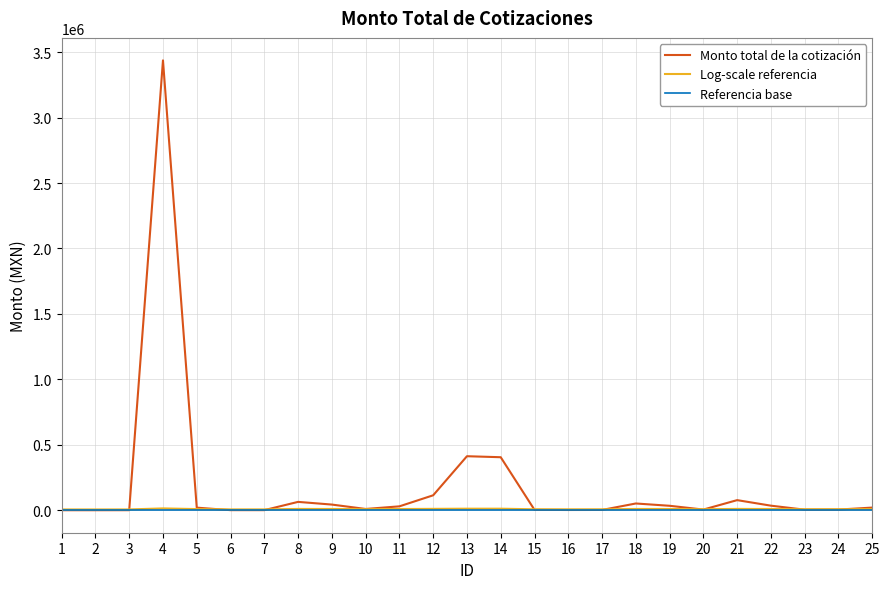

Count the number of values greater than 20880.

12